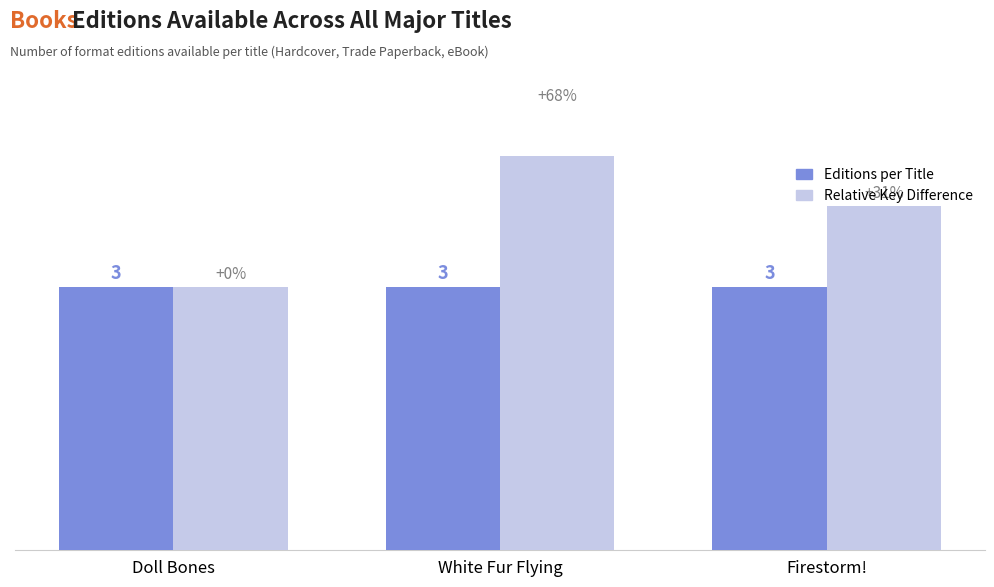

What is the value of the Editions per Title bar at the 3rd from the left?

3.0